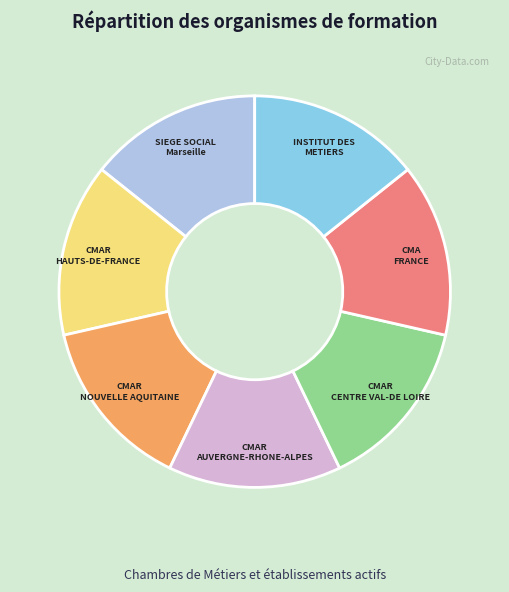

Is there any slice that represents more than half of the pie?

No